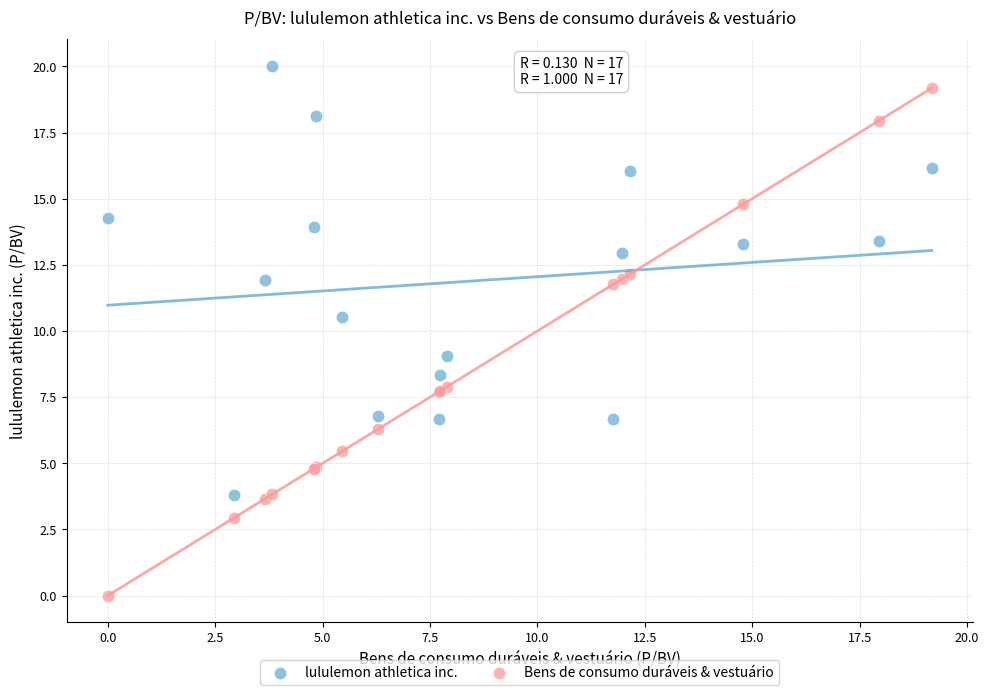

What are all the series names shown in the legend?

lululemon athletica inc., Bens de consumo duráveis & vestuário